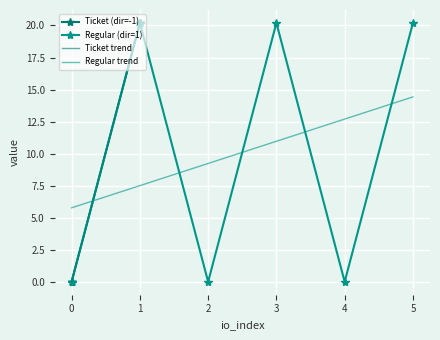

What is the maximum value for Regular (dir=1)?

20.2